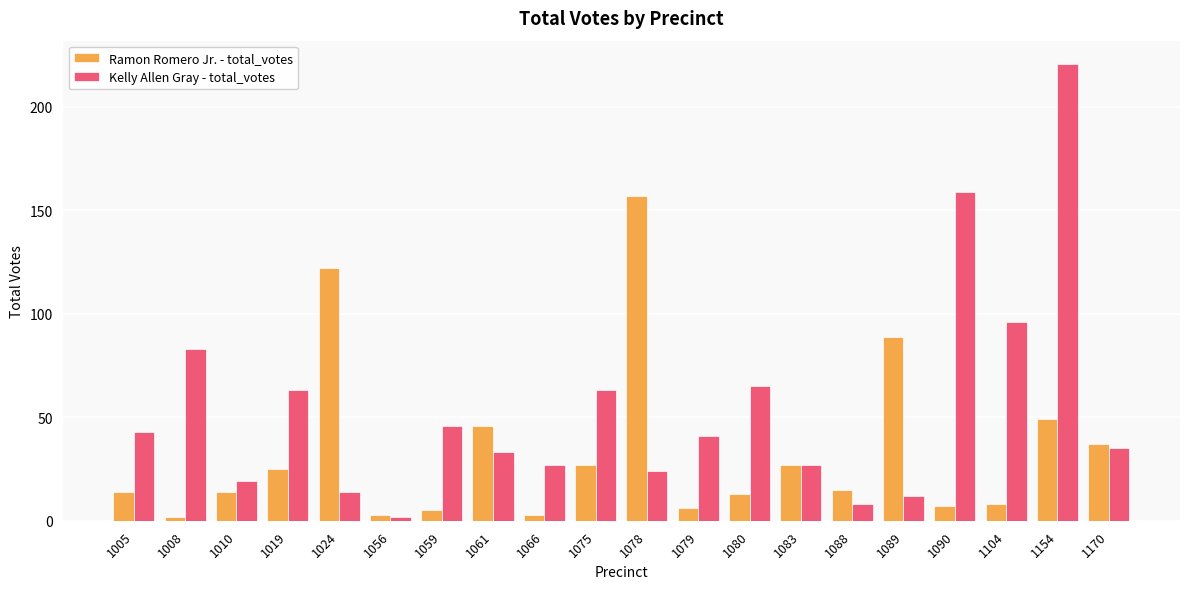

At which label is Kelly Allen Gray - total_votes closest to 111?

1104